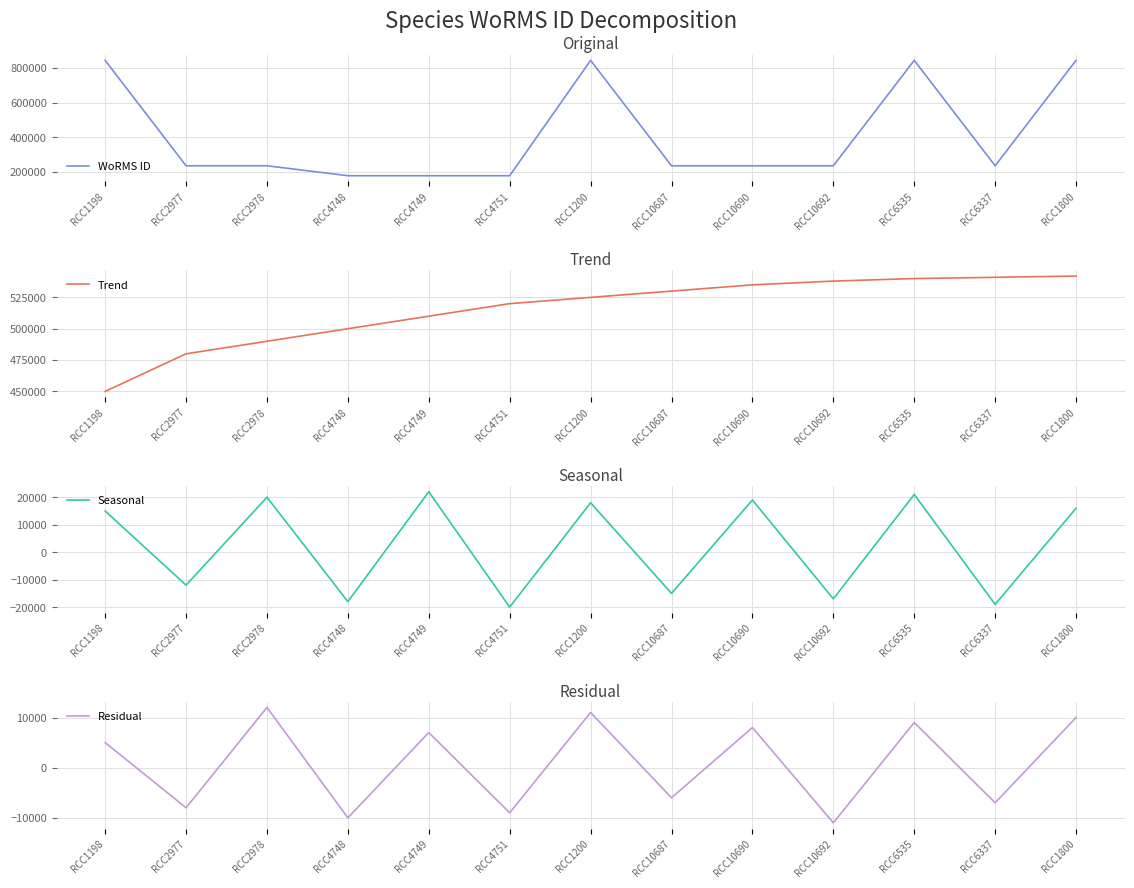

Count the number of categories in the chart.

13